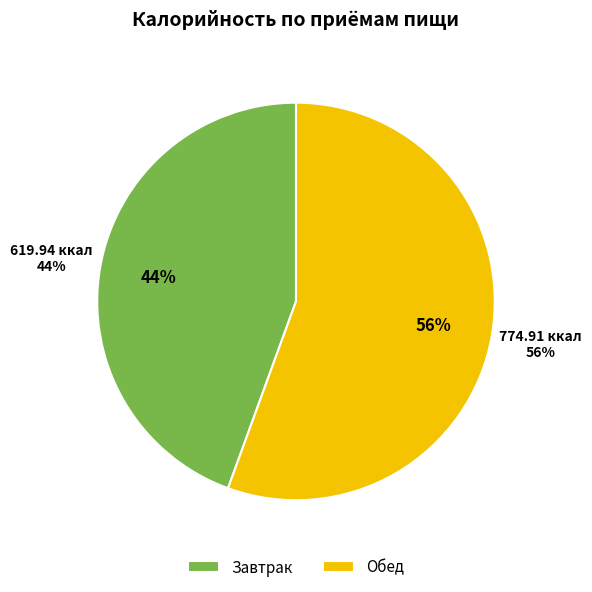

What percentage is the Завтрак slice, to the nearest percent?

44%